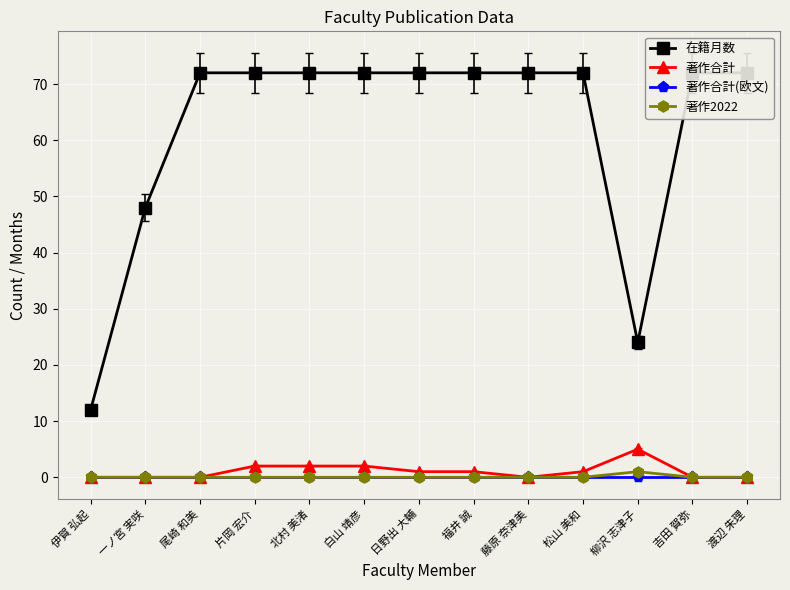

What position from the right is 伊賀 弘起?

13